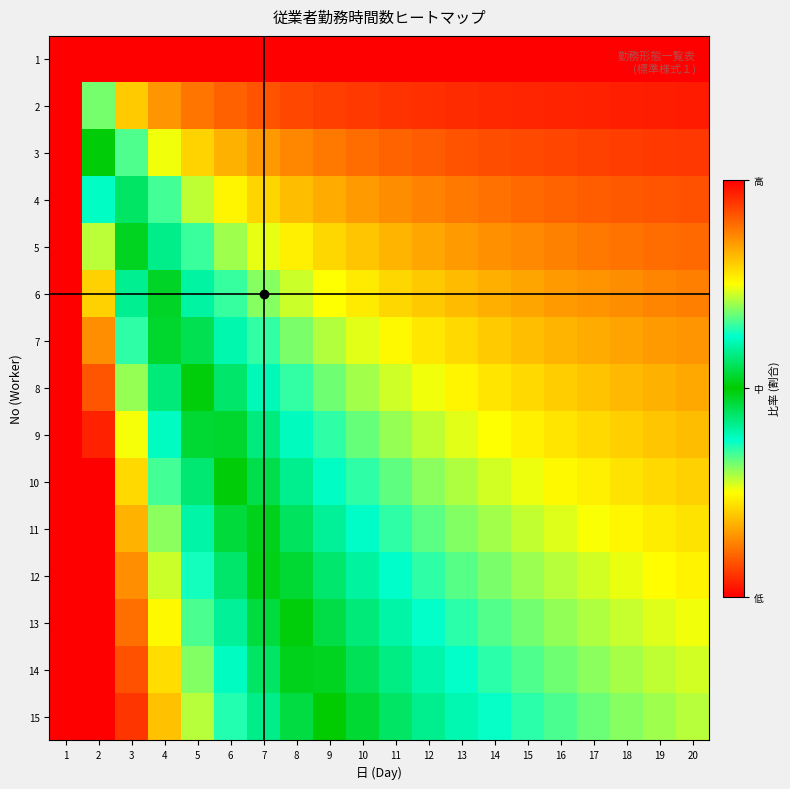

Reading right to left, list all the values displayed in this chart.

1: 20=0.0	19=0.0	18=0.0	17=0.0	16=0.0	15=0.0	14=0.0	13=0.0	12=0.0	11=0.0	10=0.0	9=0.0	8=0.0	7=0.0	6=0.0	5=0.0	4=0.0	3=0.0	2=0.0	1=1.0
2: 20=0.0	19=0.0	18=0.0	17=0.0	16=0.0	15=0.0	14=0.0	13=0.0	12=0.0	11=0.1	10=0.1	9=0.1	8=0.1	7=0.1	6=0.1	5=0.1	4=0.1	3=0.2	2=0.3	1=1.0
3: 20=0.1	19=0.1	18=0.1	17=0.1	16=0.1	15=0.1	14=0.1	13=0.1	12=0.1	11=0.1	10=0.1	9=0.1	8=0.1	7=0.2	6=0.2	5=0.2	4=0.3	3=0.3	2=0.5	1=1.0
4: 20=0.1	19=0.1	18=0.1	17=0.1	16=0.1	15=0.1	14=0.1	13=0.1	12=0.1	11=0.1	10=0.2	9=0.2	8=0.2	7=0.2	6=0.2	5=0.3	4=0.3	3=0.4	2=0.6	1=1.0
5: 20=0.1	19=0.1	18=0.1	17=0.1	16=0.1	15=0.1	14=0.1	13=0.2	12=0.2	11=0.2	10=0.2	9=0.2	8=0.2	7=0.3	6=0.3	5=0.3	4=0.4	3=0.5	2=0.7	1=1.0
6: 20=0.1	19=0.1	18=0.1	17=0.1	16=0.2	15=0.2	14=0.2	13=0.2	12=0.2	11=0.2	10=0.2	9=0.3	8=0.3	7=0.3	6=0.3	5=0.4	4=0.5	3=0.6	2=0.8	1=1.0
7: 20=0.1	19=0.2	18=0.2	17=0.2	16=0.2	15=0.2	14=0.2	13=0.2	12=0.2	11=0.2	10=0.3	9=0.3	8=0.3	7=0.4	6=0.4	5=0.5	4=0.5	3=0.6	2=0.9	1=1.0
8: 20=0.2	19=0.2	18=0.2	17=0.2	16=0.2	15=0.2	14=0.2	13=0.2	12=0.3	11=0.3	10=0.3	9=0.3	8=0.4	7=0.4	6=0.4	5=0.5	4=0.6	3=0.7	2=0.9	1=1.0
9: 20=0.2	19=0.2	18=0.2	17=0.2	16=0.2	15=0.2	14=0.3	13=0.3	12=0.3	11=0.3	10=0.3	9=0.4	8=0.4	7=0.4	6=0.5	5=0.5	4=0.6	3=0.7	2=1.0	1=1.0
10: 20=0.2	19=0.2	18=0.2	17=0.2	16=0.2	15=0.3	14=0.3	13=0.3	12=0.3	11=0.3	10=0.4	9=0.4	8=0.4	7=0.5	6=0.5	5=0.6	4=0.7	3=0.8	2=1.0	1=1.0
11: 20=0.2	19=0.2	18=0.2	17=0.3	16=0.3	15=0.3	14=0.3	13=0.3	12=0.3	11=0.4	10=0.4	9=0.4	8=0.4	7=0.5	6=0.5	5=0.6	4=0.7	3=0.8	2=1.0	1=1.0
12: 20=0.2	19=0.2	18=0.3	17=0.3	16=0.3	15=0.3	14=0.3	13=0.3	12=0.4	11=0.4	10=0.4	9=0.4	8=0.5	7=0.5	6=0.6	5=0.6	4=0.7	3=0.9	2=1.0	1=1.0
13: 20=0.3	19=0.3	18=0.3	17=0.3	16=0.3	15=0.3	14=0.3	13=0.4	12=0.4	11=0.4	10=0.4	9=0.5	8=0.5	7=0.5	6=0.6	5=0.7	4=0.8	3=0.9	2=1.0	1=1.0
14: 20=0.3	19=0.3	18=0.3	17=0.3	16=0.3	15=0.3	14=0.4	13=0.4	12=0.4	11=0.4	10=0.4	9=0.5	8=0.5	7=0.6	6=0.6	5=0.7	4=0.8	3=0.9	2=1.0	1=1.0
15: 20=0.3	19=0.3	18=0.3	17=0.3	16=0.3	15=0.4	14=0.4	13=0.4	12=0.4	11=0.4	10=0.5	9=0.5	8=0.5	7=0.6	6=0.6	5=0.7	4=0.8	3=0.9	2=1.0	1=1.0